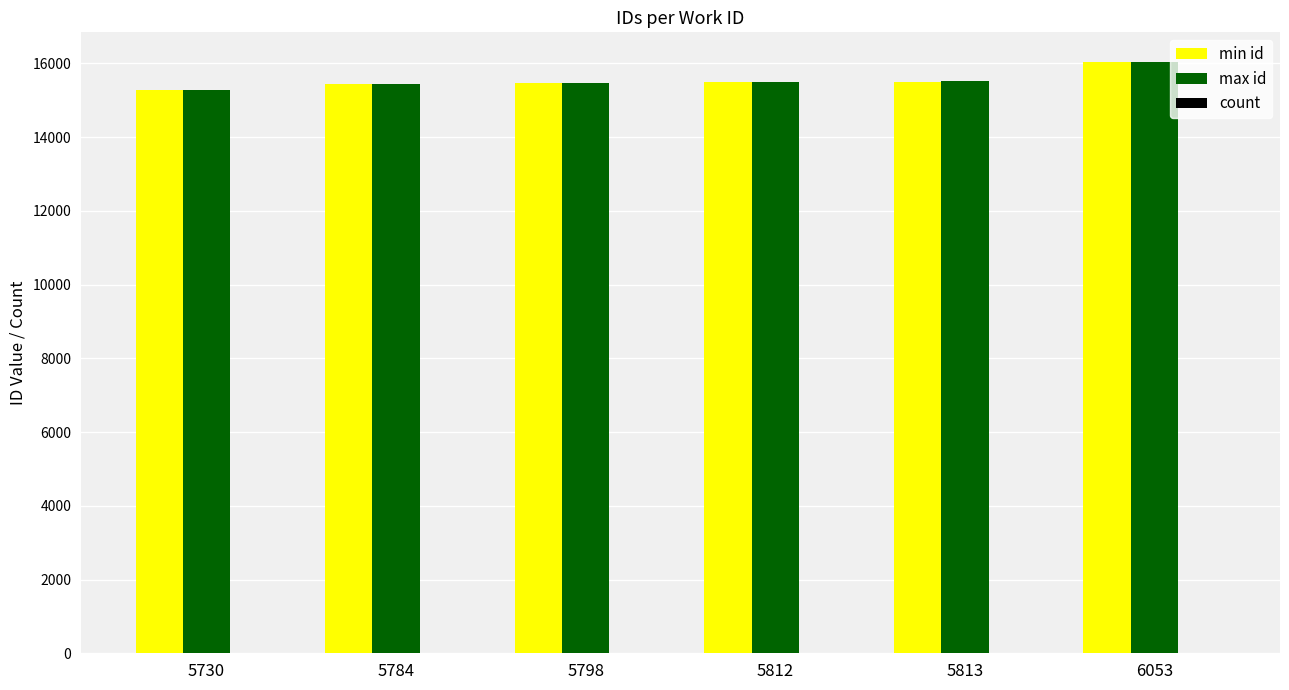

At which category is the sum across all series the highest?

6053